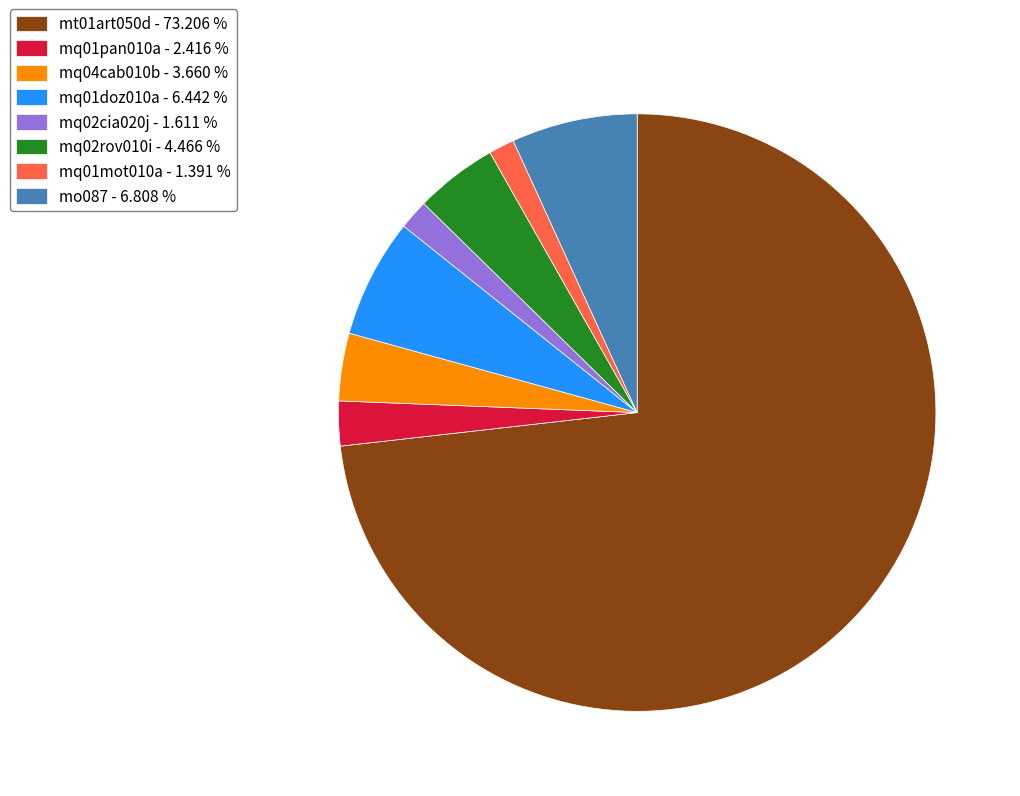

Which category has the biggest portion of the pie?

mt01art050d